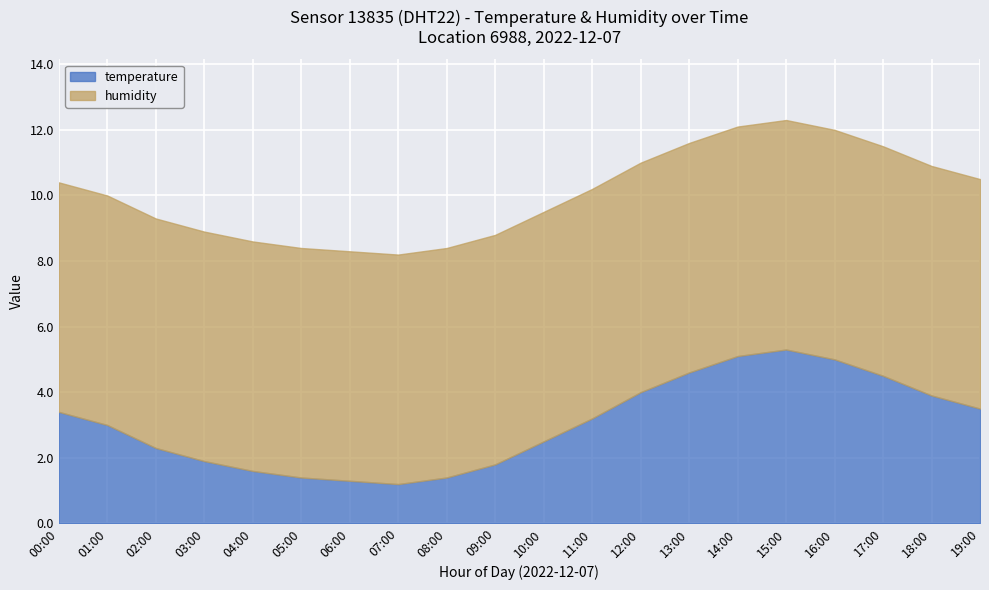

How many data points does each series have?

20